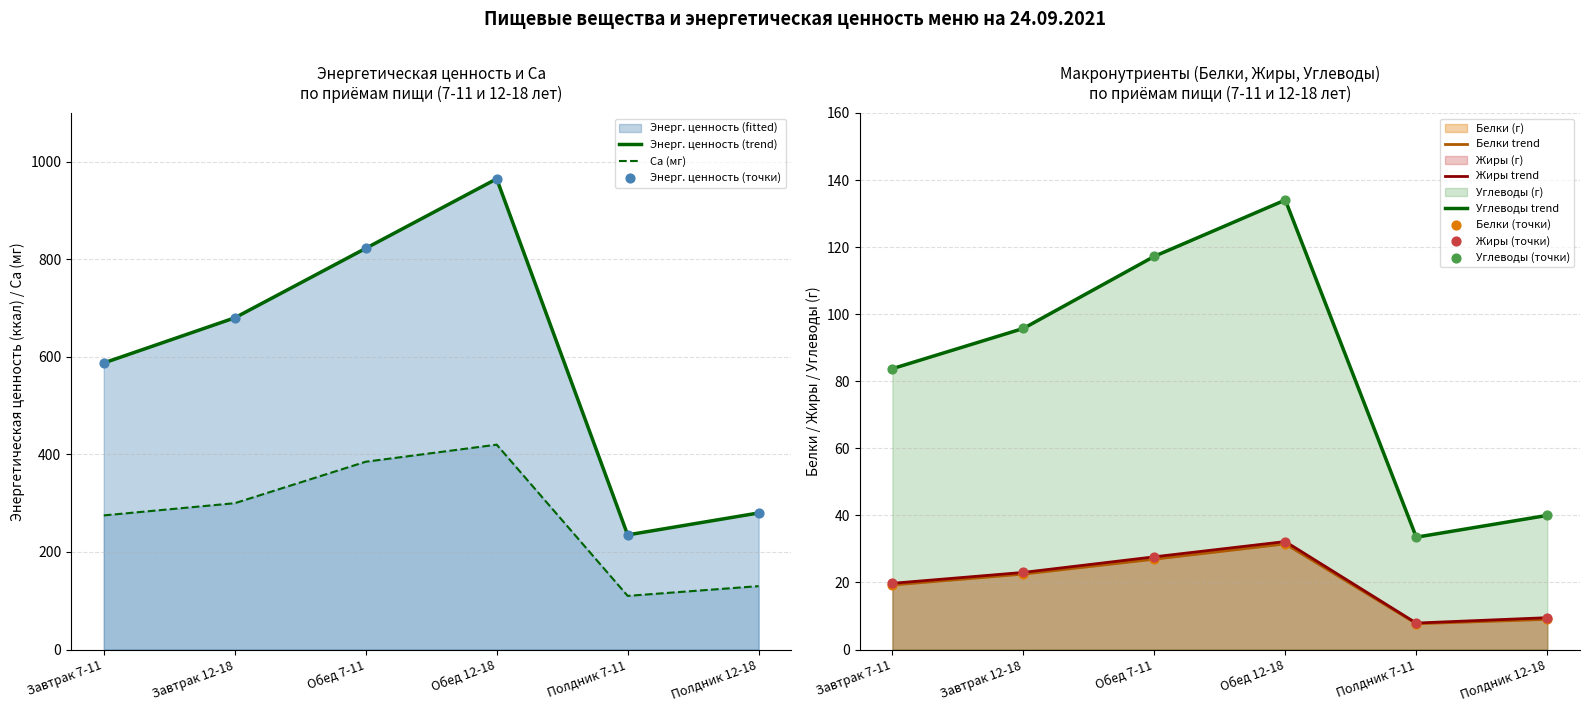

At how many categories does at least one series exceed 403?

4